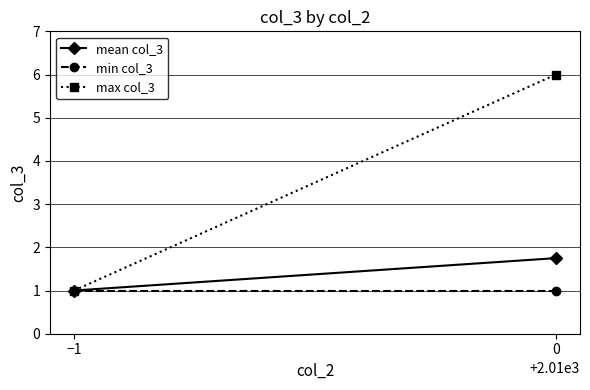

The value of mean col_3 at −1 is 0.6. True or false?

False